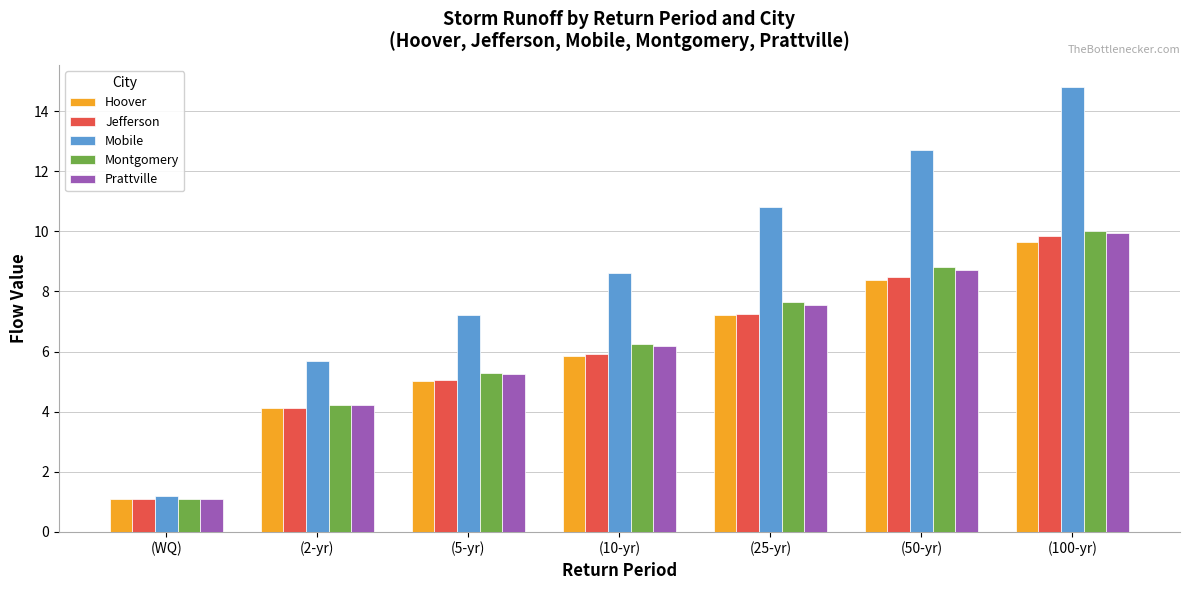

The Mobile series shows 12.7 at (50-yr). True or false?

True